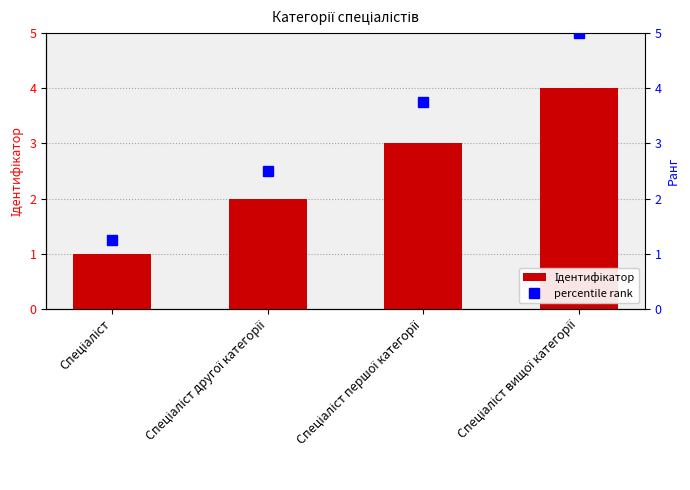

Reading right to left, extract all data points from this chart.

Ідентифікатор: 4.0	3.0	2.0	1.0
percentile rank: 5.0	3.8	2.5	1.2